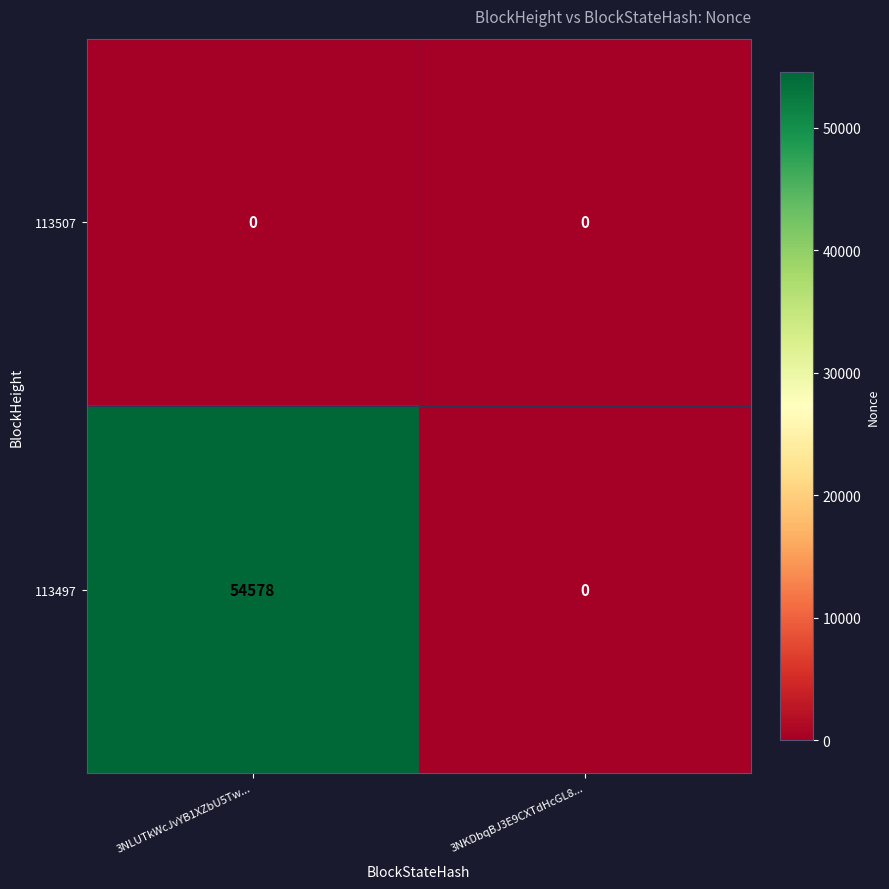

What is the difference between the 113497 values at 3NKDbqBJ3E9CXTdHcGL8... and 3NLUTkWcJvYB1XZbU5Tw...?

54578